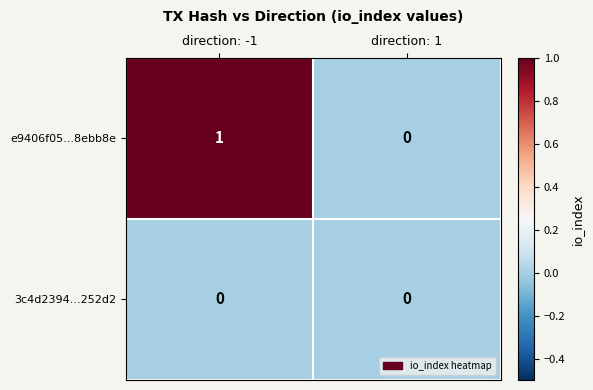

How many categories are shown in the chart?

2